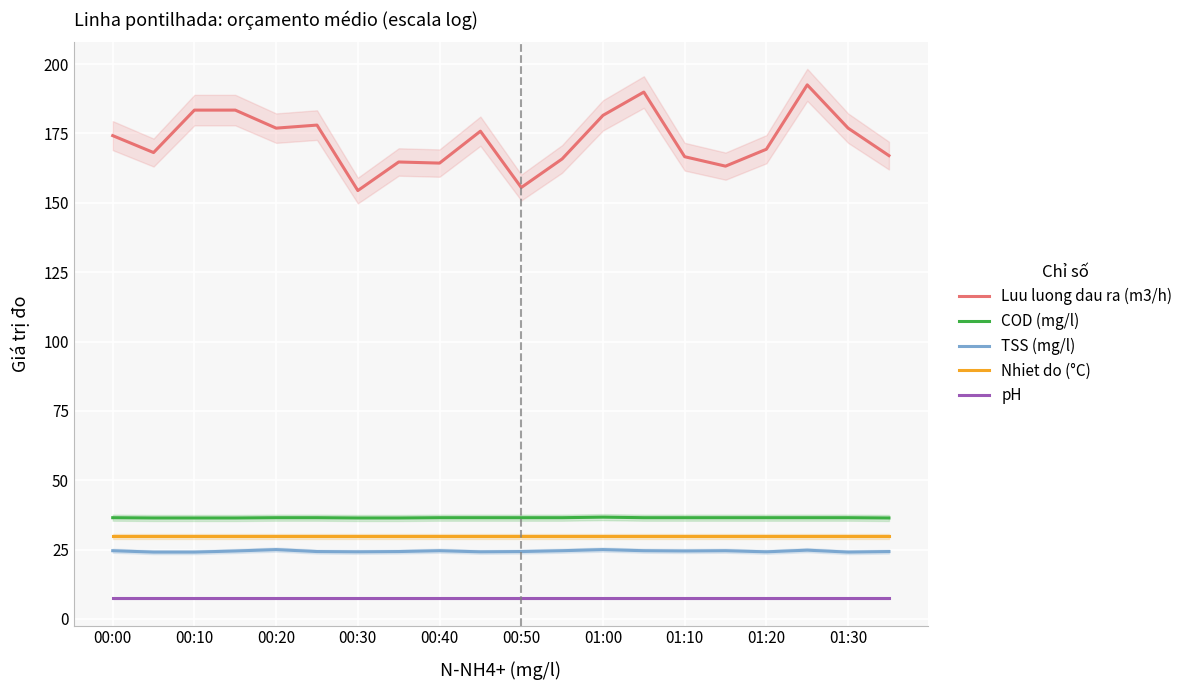

How many interior local valleys does the Luu luong dau ra (m3/h) series have?

6